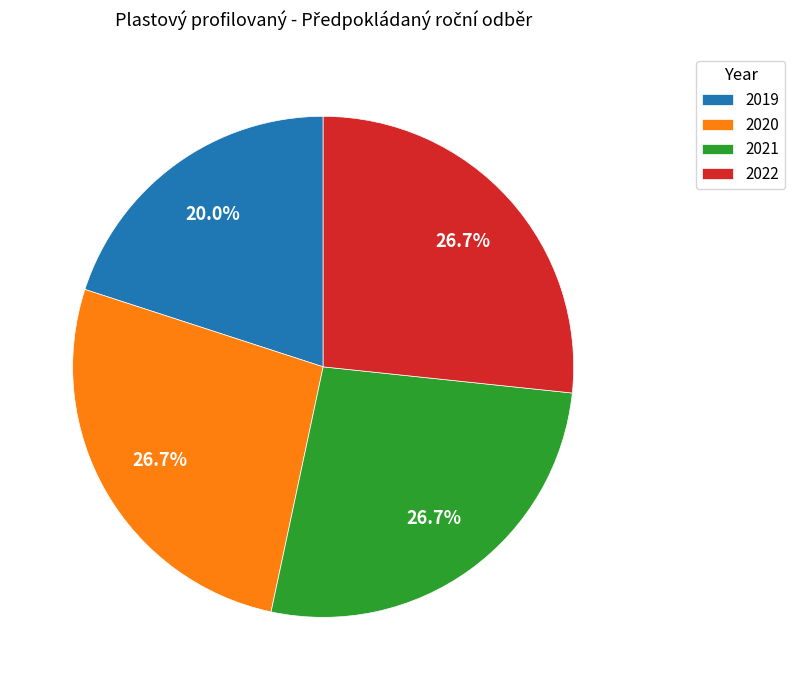

Which slice is the smallest?

2019